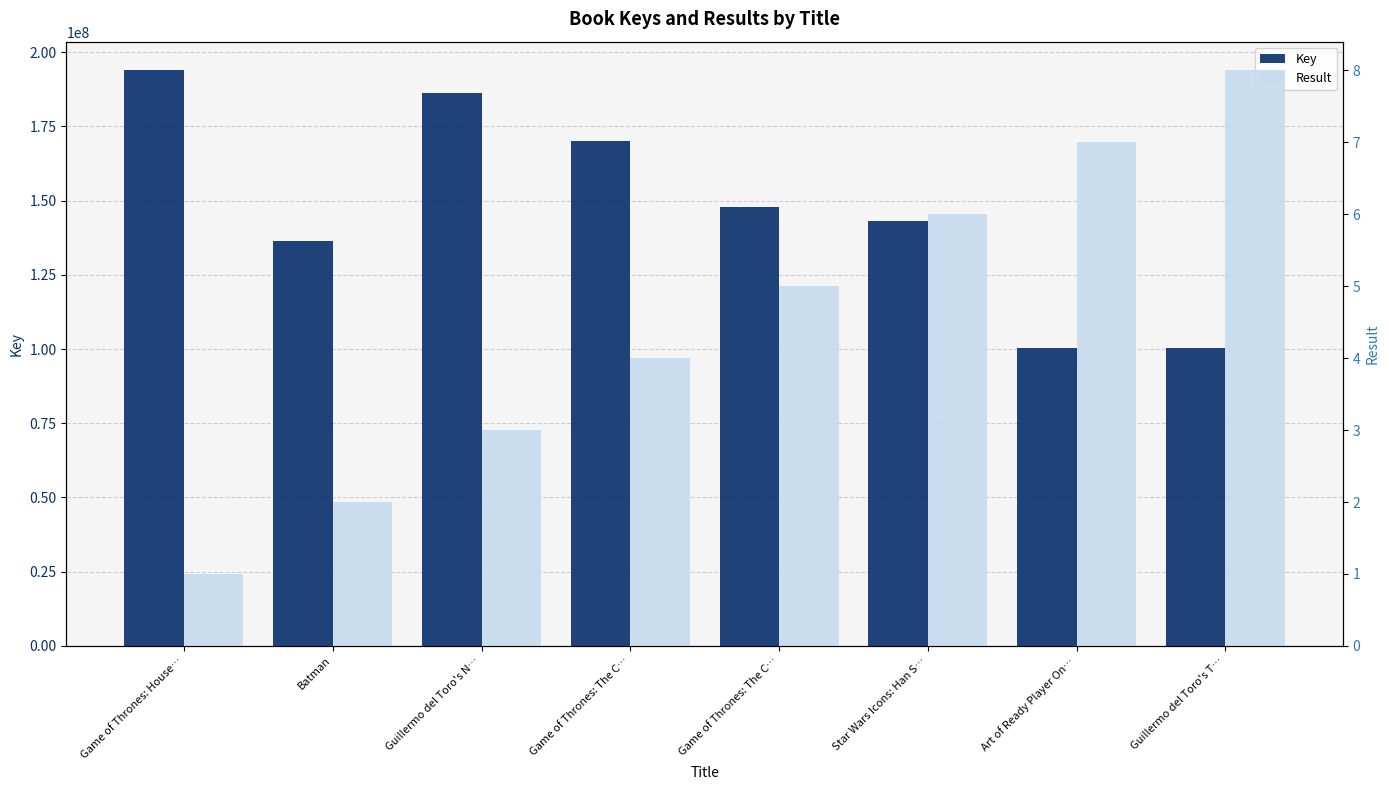

List the labels in order of Result value, largest first.

Guillermo del Toro's T…, Art of Ready Player On…, Star Wars Icons: Han S…, Game of Thrones: The C…, Game of Thrones: The C…, Guillermo del Toro's N…, Batman, Game of Thrones: House…